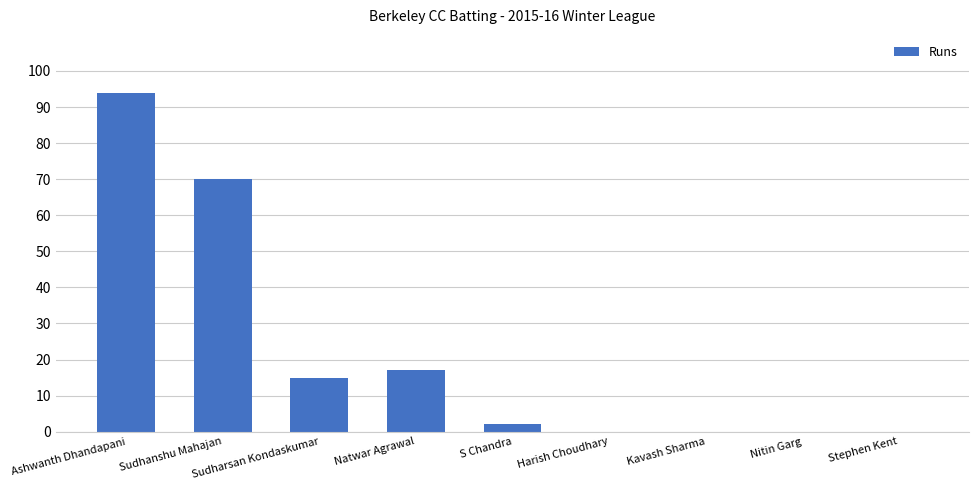

Reading right to left, list all the values displayed in this chart.

Stephen Kent=0	Nitin Garg=0	Kavash Sharma=0	Harish Choudhary=0	S Chandra=2	Natwar Agrawal=17	Sudharsan Kondaskumar=15	Sudhanshu Mahajan=70	Ashwanth Dhandapani=94